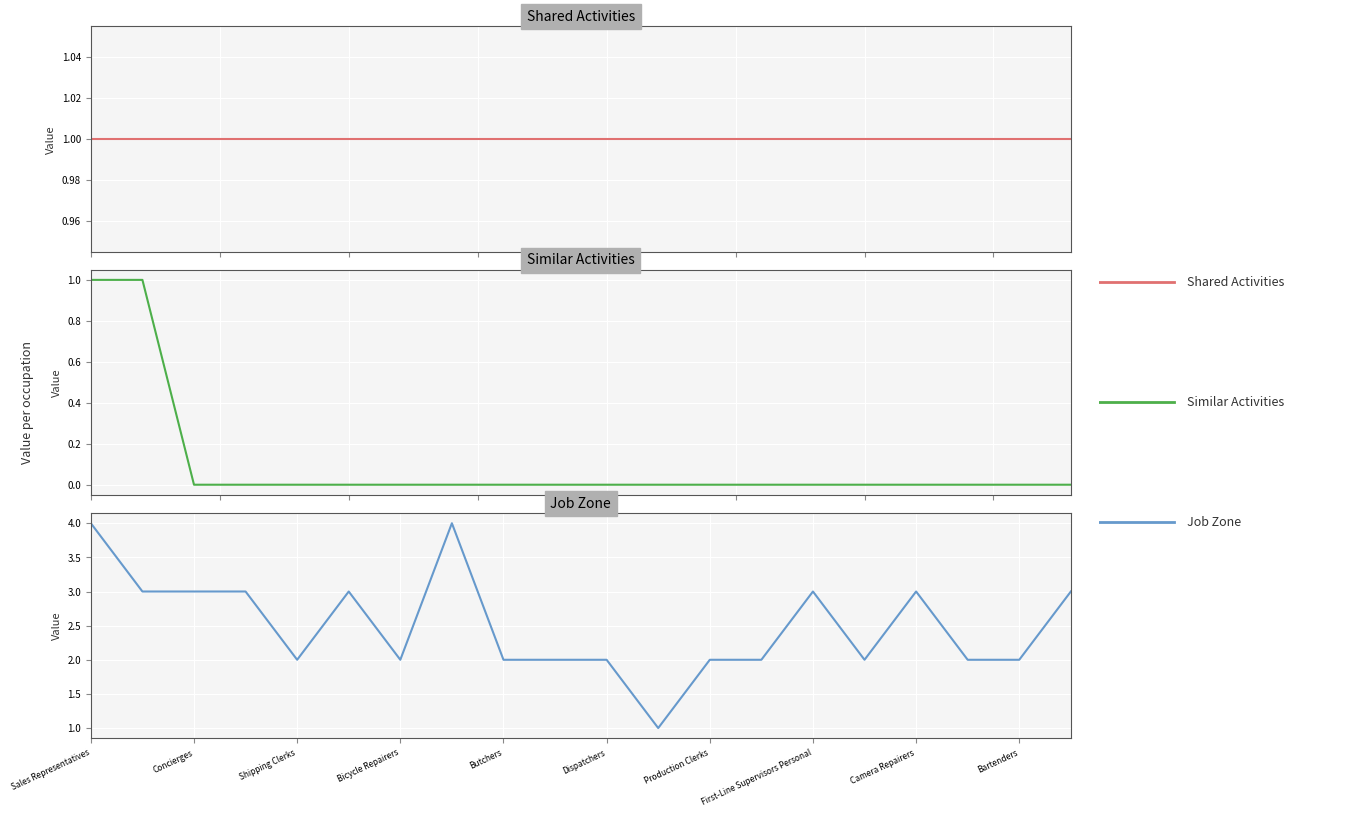

What are all the series names shown in the legend?

Shared Activities, Similar Activities, Job Zone